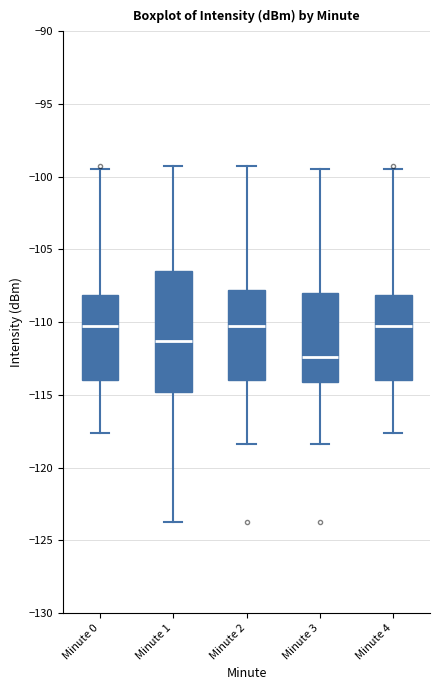

Reading left to right, read every box against the y-axis: the position of its median line, the range the box covers, and the ends of its whiskers. The values are not printed on the chart, so give them approximately, as read against the axis.

Minute 0: median -110.5, box -114.0 to -108.0, whiskers -117.5 to -99.5
Minute 1: median -111.5, box -115.0 to -106.5, whiskers -124.0 to -99.5
Minute 2: median -110.5, box -114.0 to -108.0, whiskers -118.5 to -99.5
Minute 3: median -112.5, box -114.0 to -108.0, whiskers -118.5 to -99.5
Minute 4: median -110.5, box -114.0 to -108.0, whiskers -117.5 to -99.5